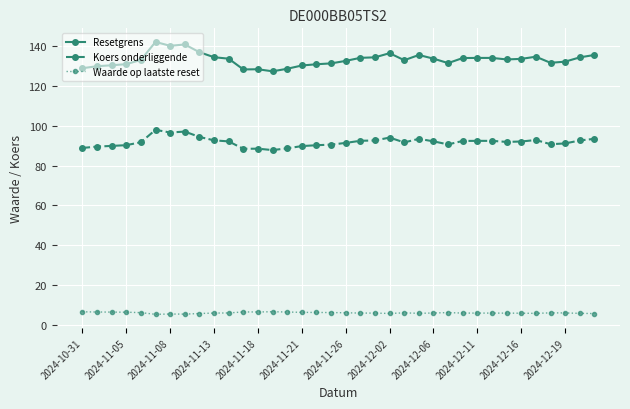

Rank the series by their average value, from lowest to highest.

Waarde op laatste reset, Koers onderliggende, Resetgrens